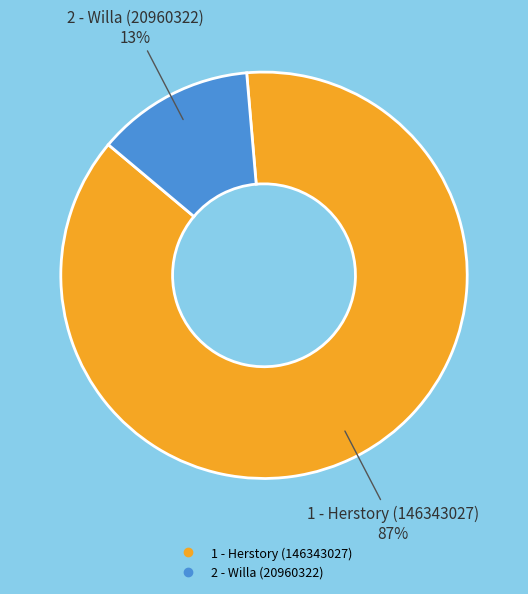

Between 2 - Willa (20960322) and 1 - Herstory (146343027), which is larger?

1 - Herstory (146343027)